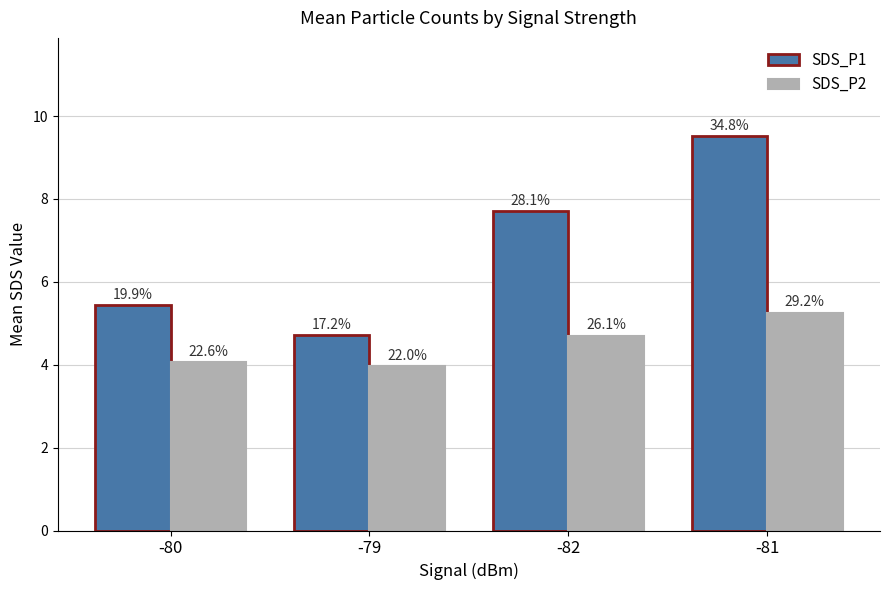

What are all the series names shown in the legend?

SDS_P1, SDS_P2